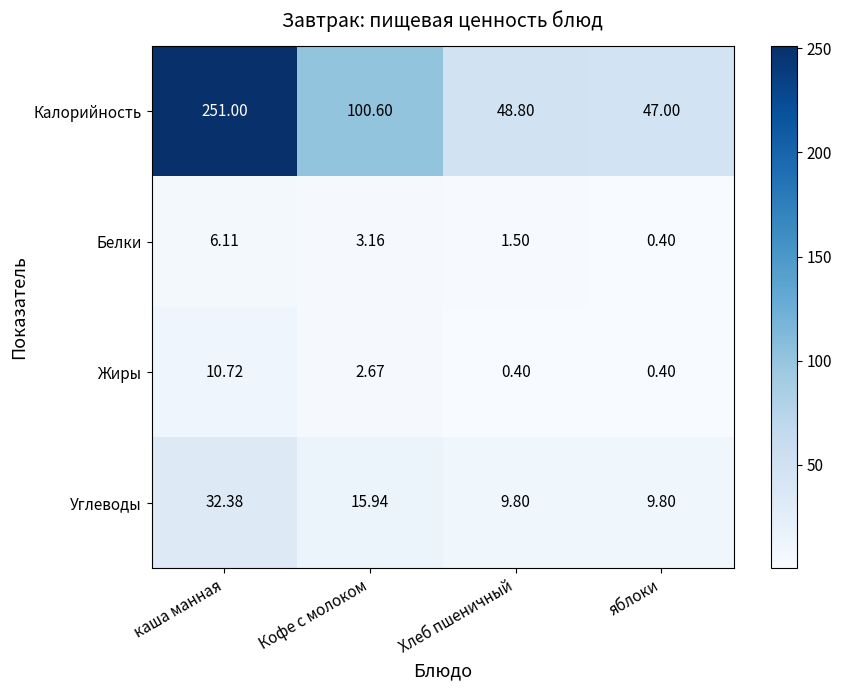

What is the maximum value shown in the chart?

251.0